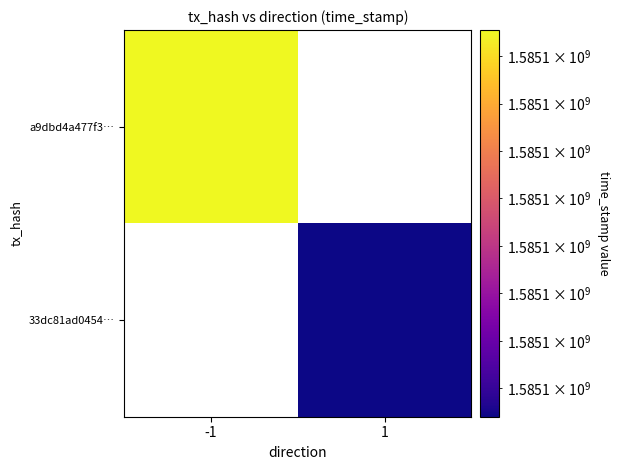

What is the greatest value displayed?

1585104511